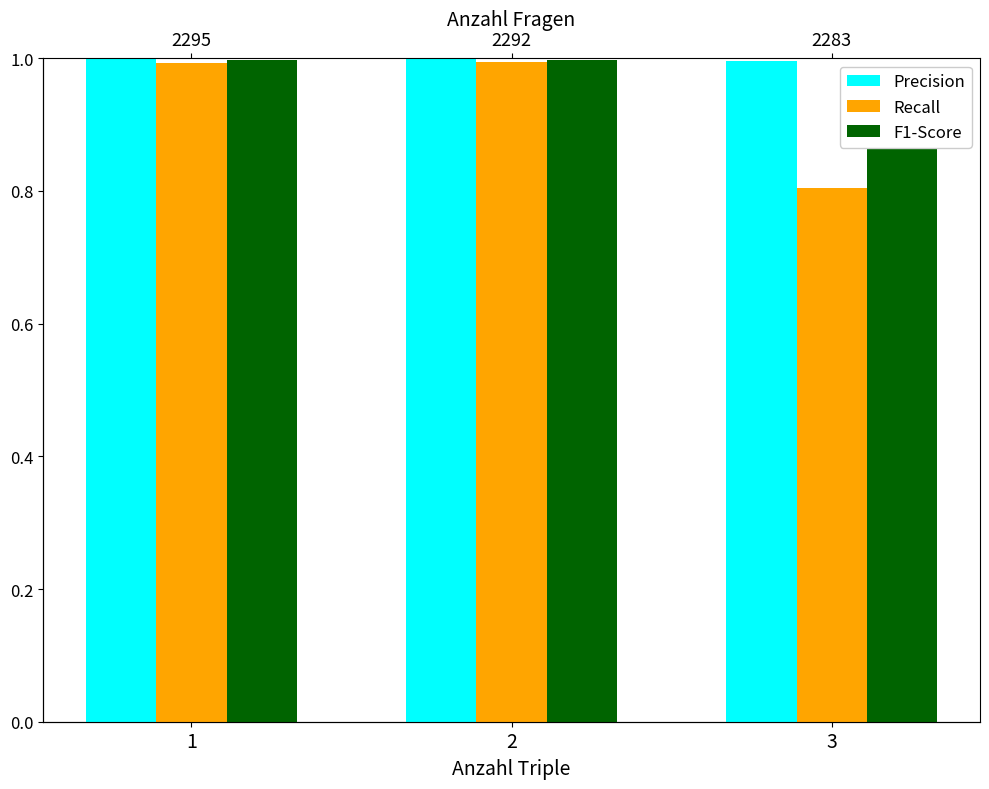

Count the number of categories in the chart.

3